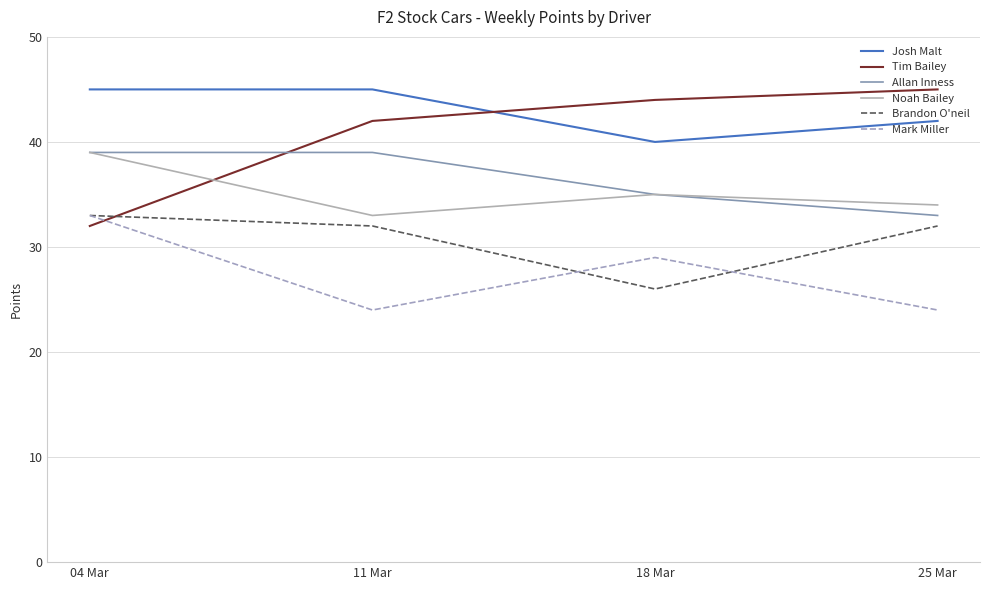

What are all the series names shown in the legend?

Josh Malt, Tim Bailey, Allan Inness, Noah Bailey, Brandon O'neil, Mark Miller